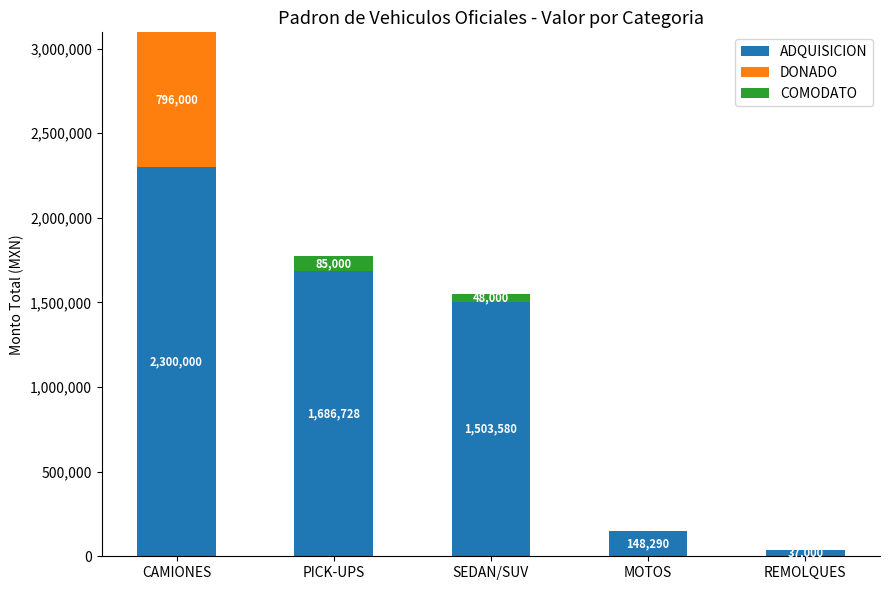

Does the chart contain stacked bars?

Yes